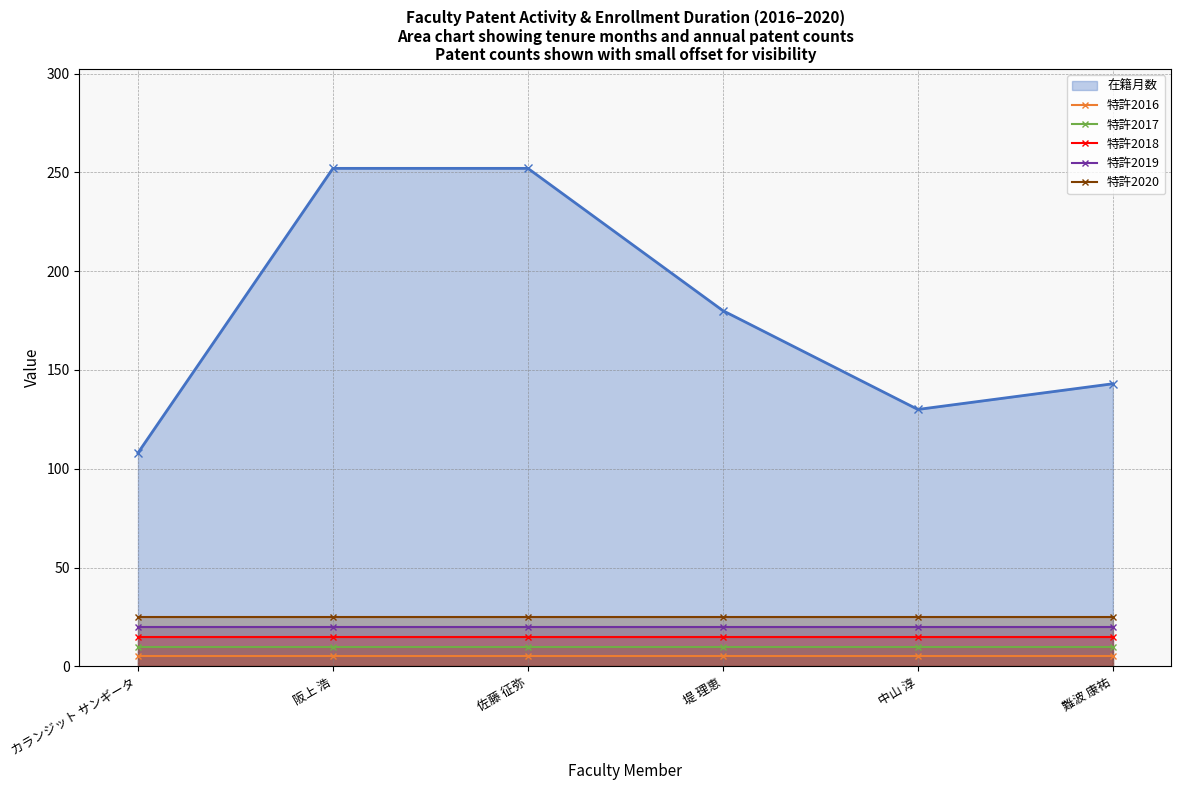

At 難波 康祐, list the series in order from smallest to largest.

特許2016, 特許2017, 特許2018, 特許2019, 特許2020, 在籍月数